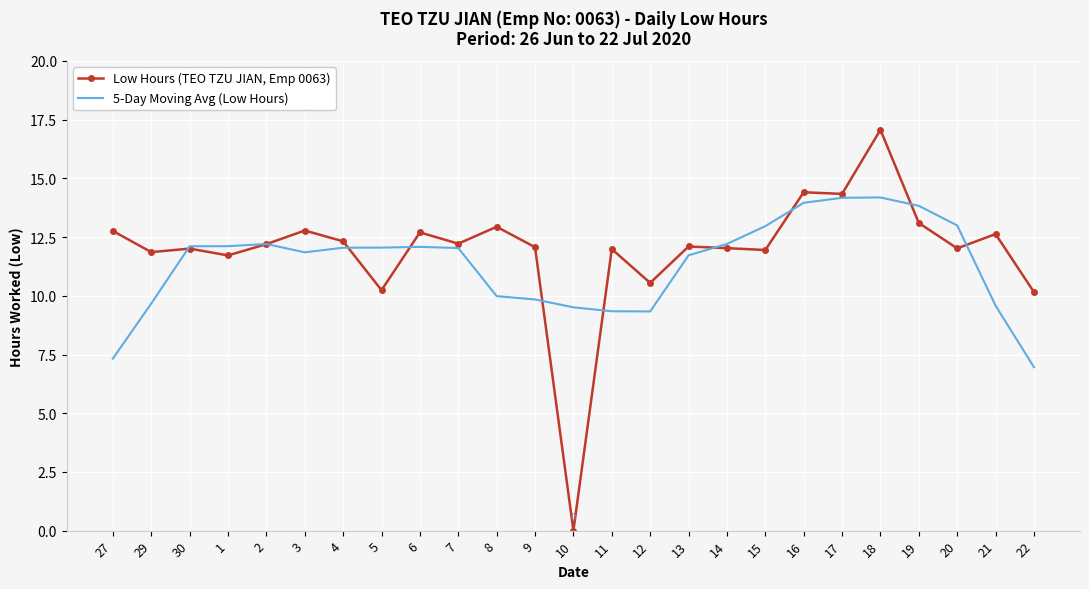

The value of Low Hours (TEO TZU JIAN, Emp 0063) at 4 is 12.3. True or false?

True